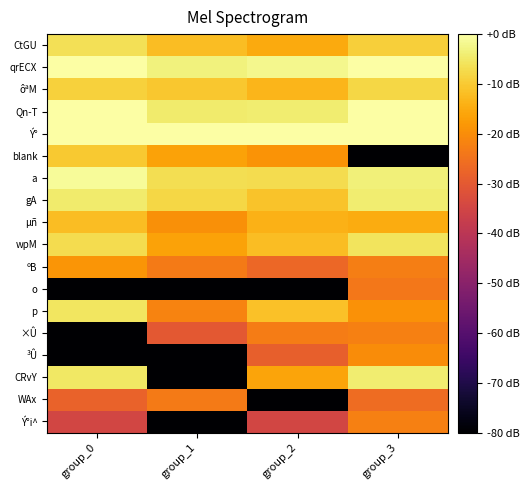

Which series changed the most between group_1 and group_3?

CRvY